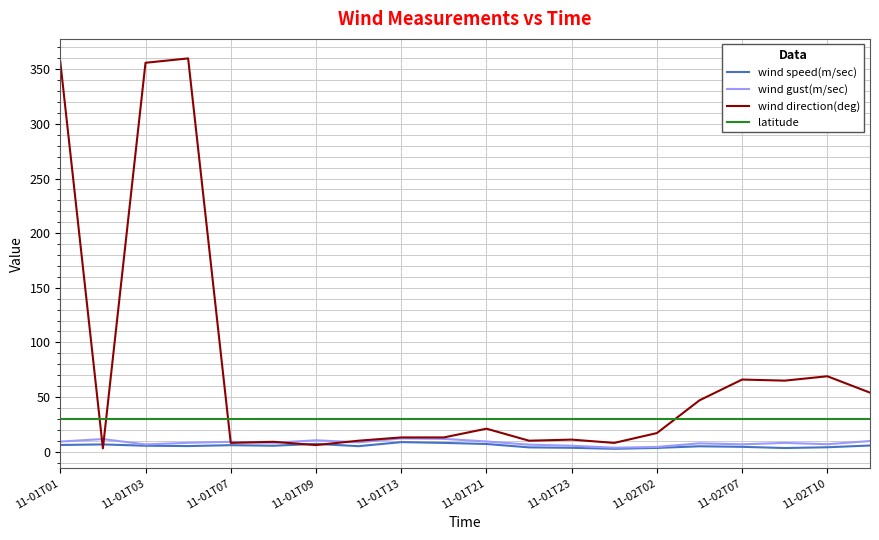

True or false: wind gust(m/sec) has more than 1 points higher than both neighbors.

True